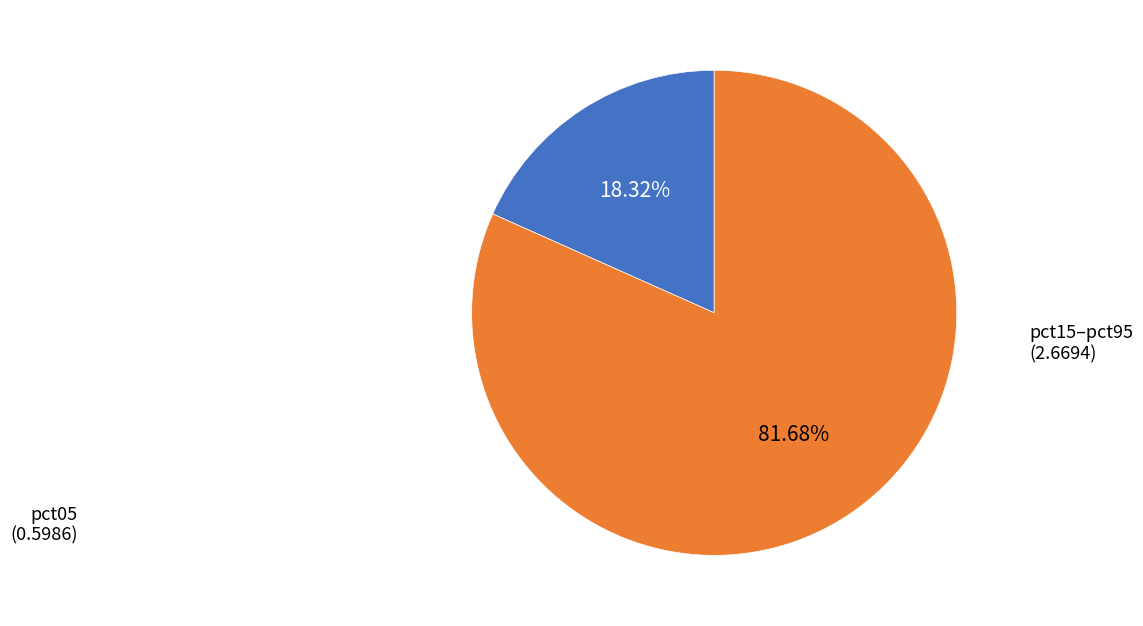

Is there a majority slice in this chart?

Yes